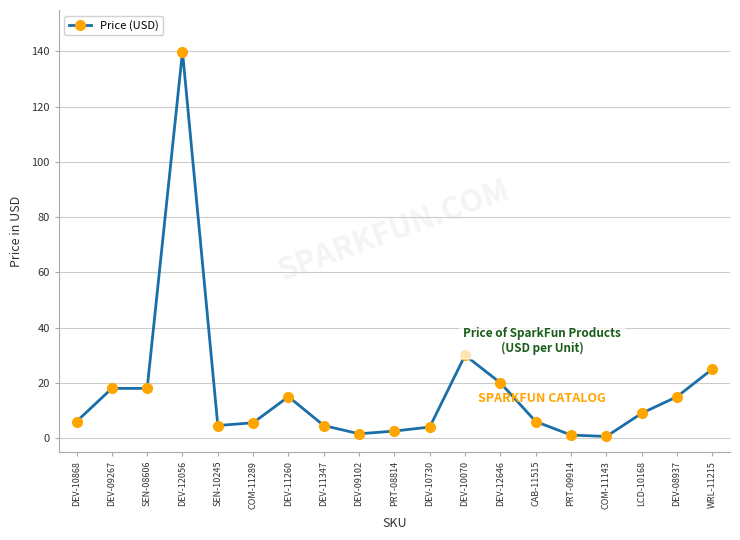

Is this an area chart (filled region under the line)?

No